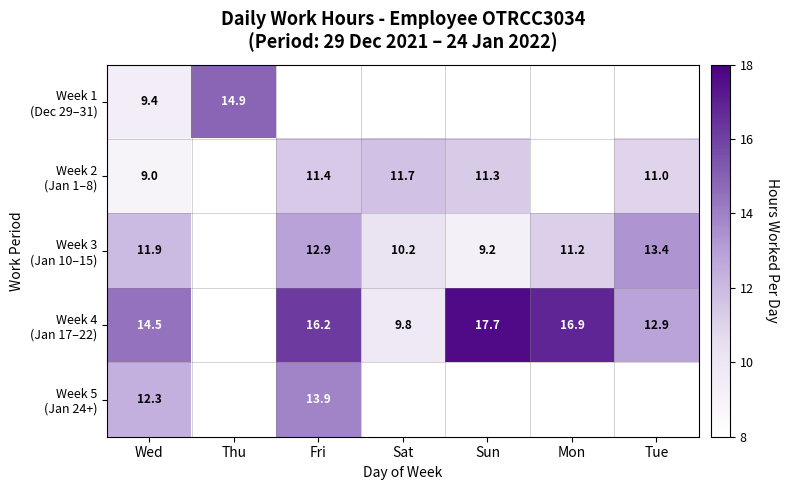

True or false: Week 3 (Jan 10–15) has a value of 11.2 at Mon.

True